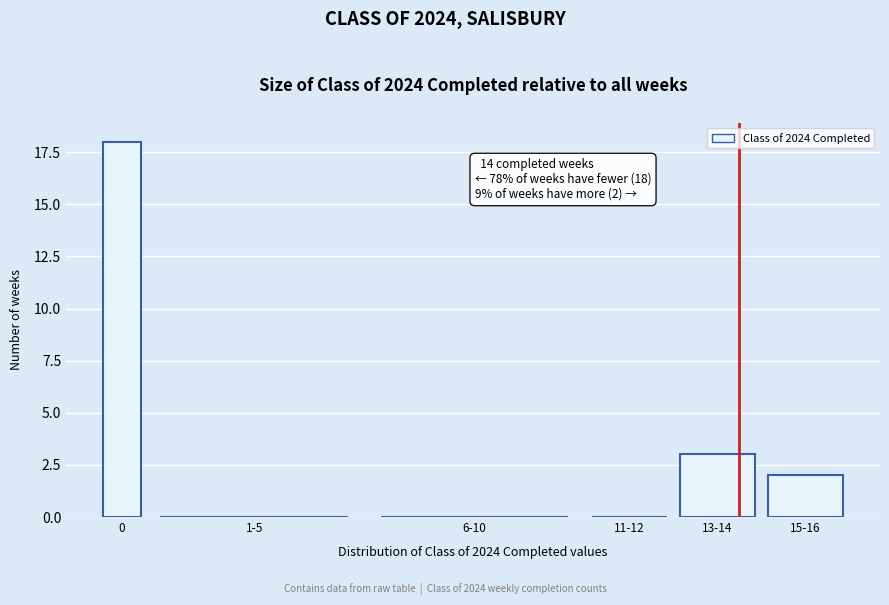

Reading left to right, transcribe all the data shown in this chart.

0=18	1-5=0	6-10=0	11-12=0	13-14=3	15-16=2